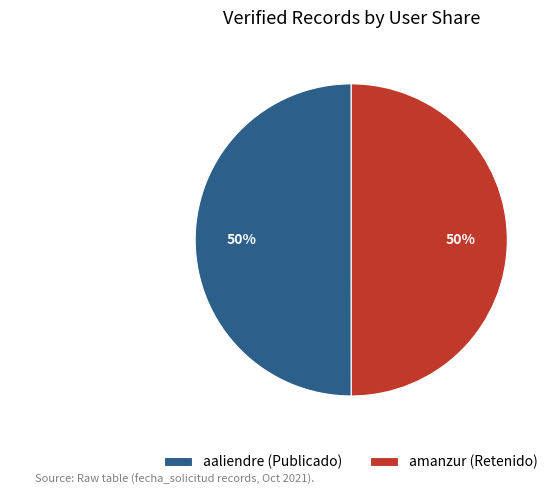

Count the number of slices in the pie.

2